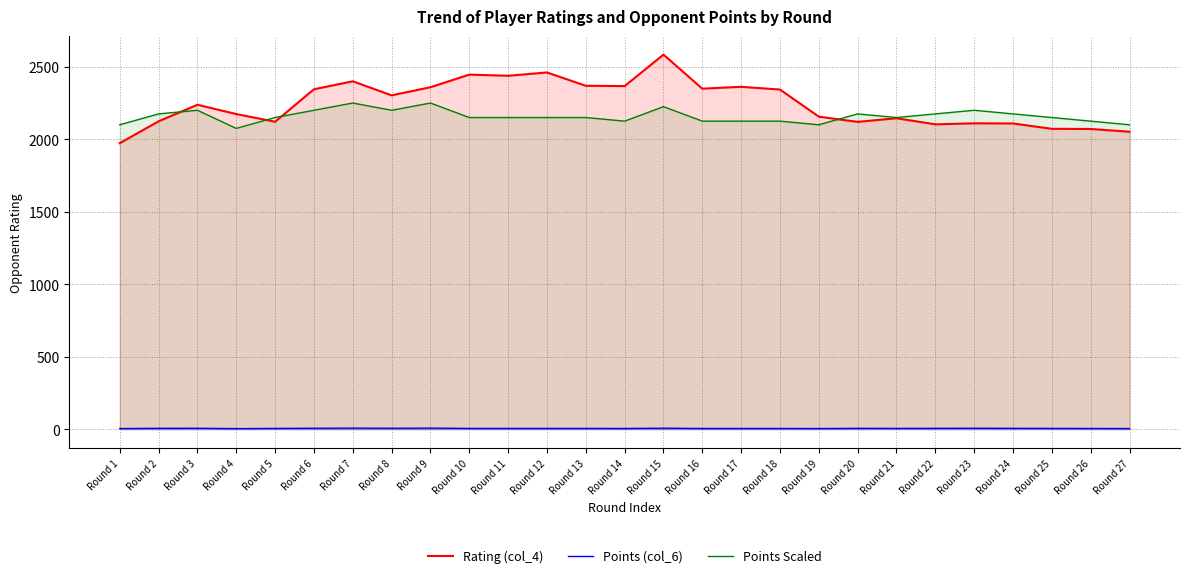

True or false: Points Scaled and Points (col_6) intersect in this chart.

False